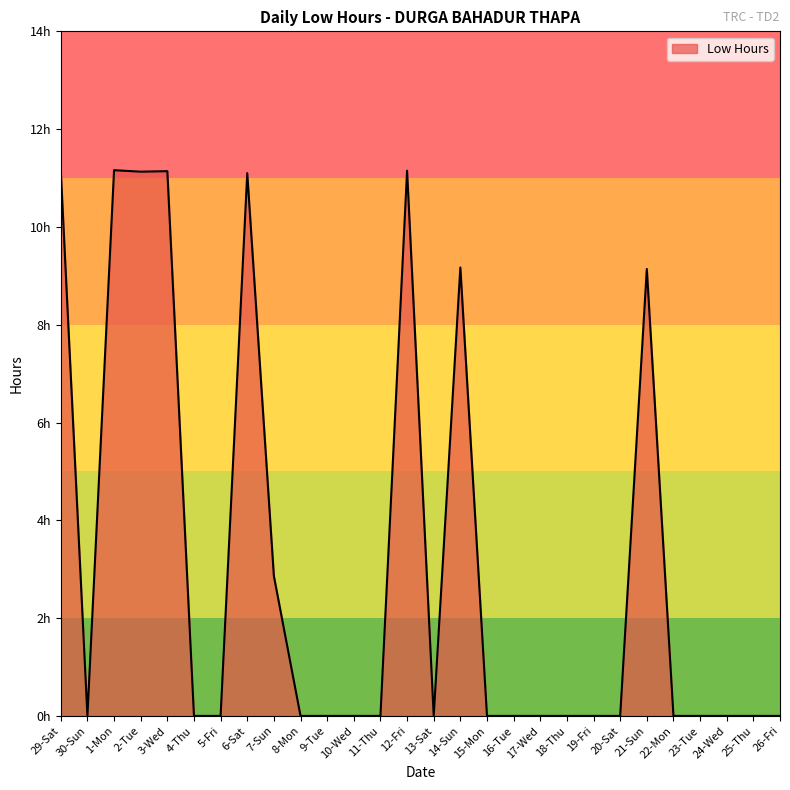

Does the chart have visible grid lines?

No